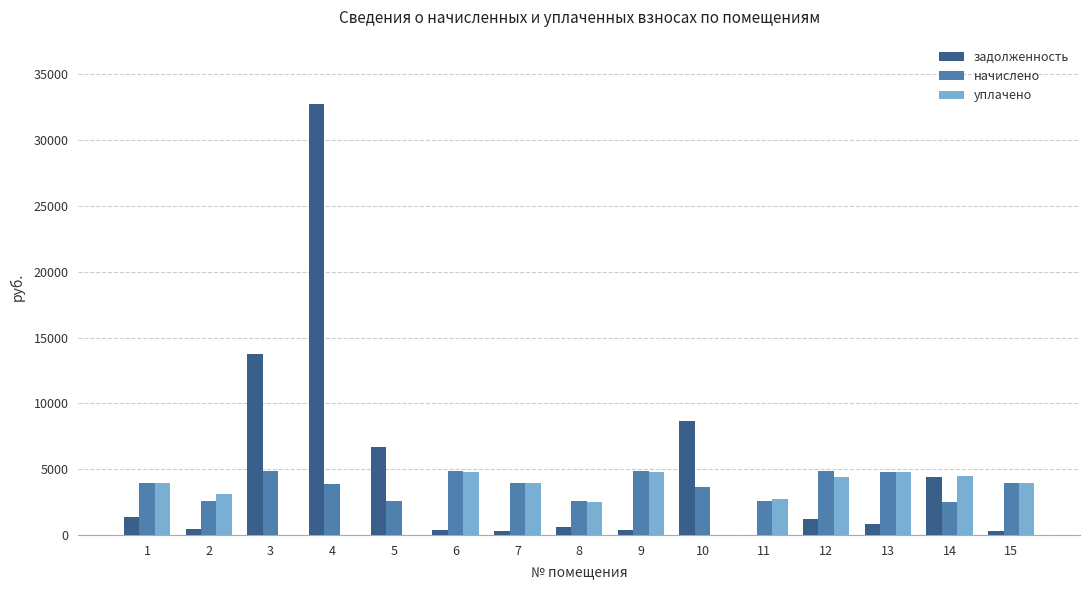

What is the sum of all уплачено values?

43446.6